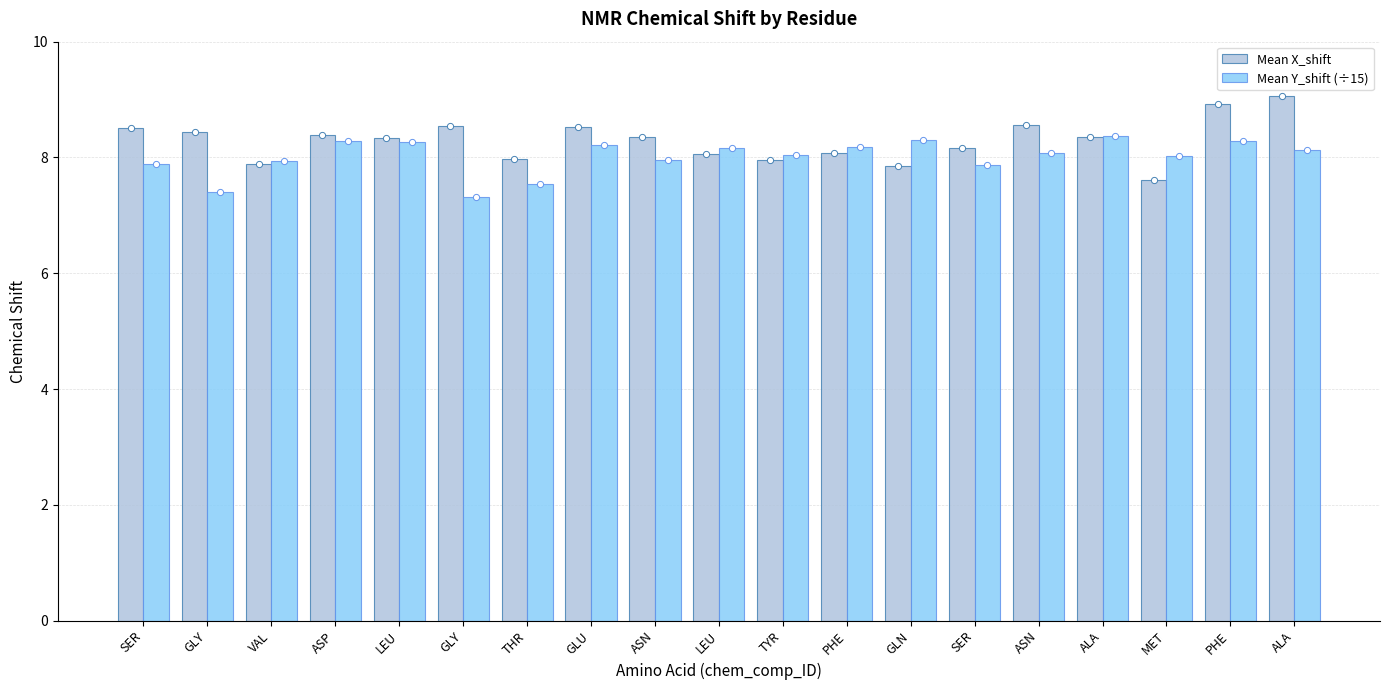

At which category is the sum across all series the highest?

PHE